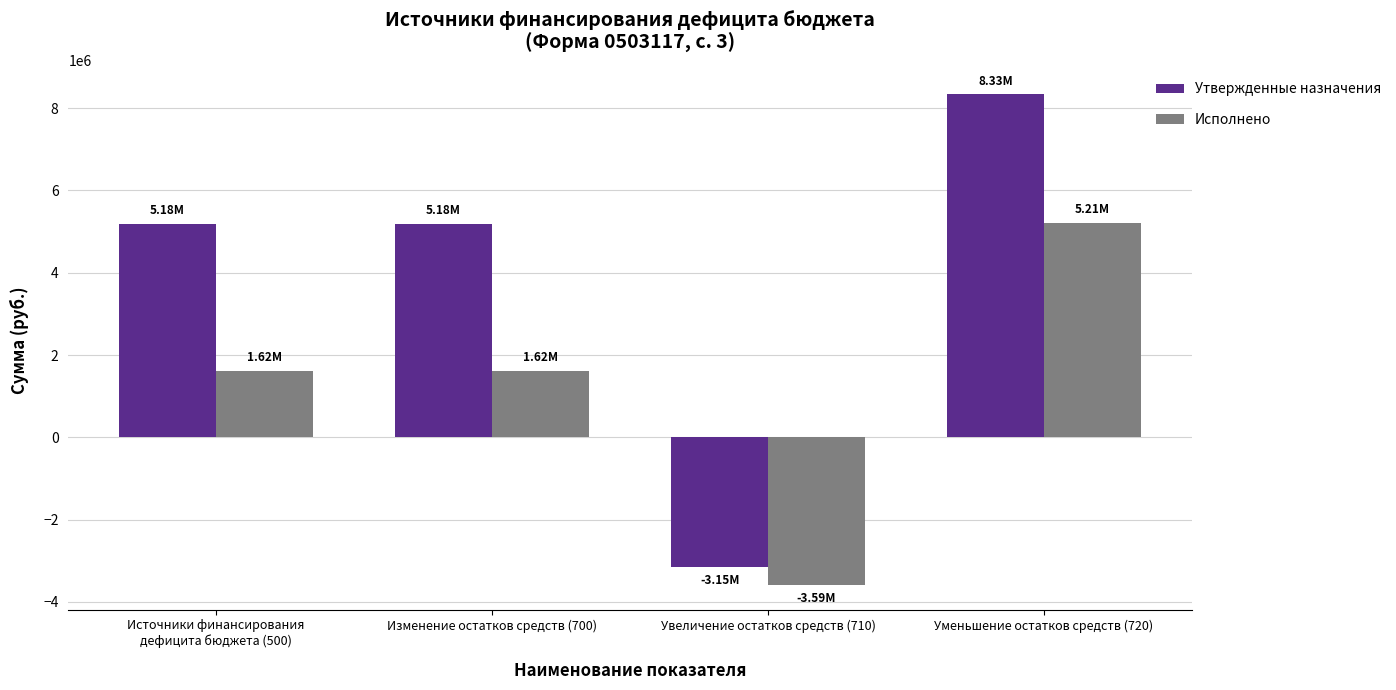

Is it true that Утвержденные назначения equals 5176944.8 at Источники финансирования
дефицита бюджета (500)?

True